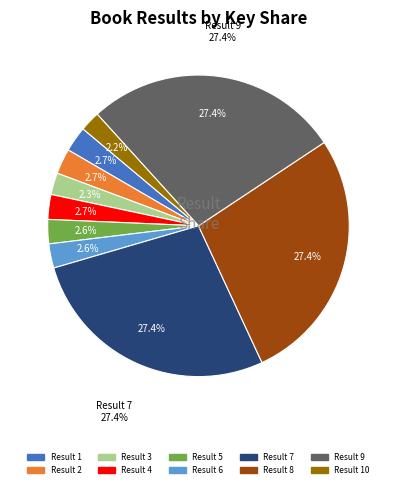

What percentage is the 7 slice, to the nearest percent?

27%